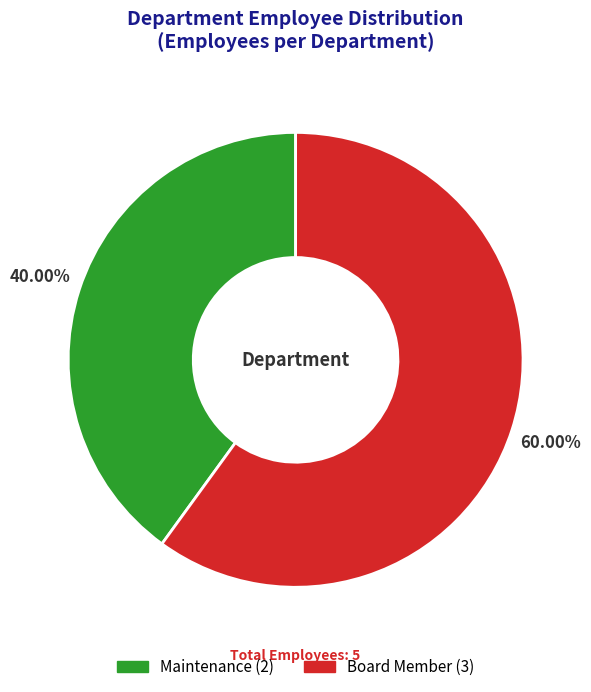

To the nearest percent, what is the combined percentage of Board Member and Maintenance?

100%